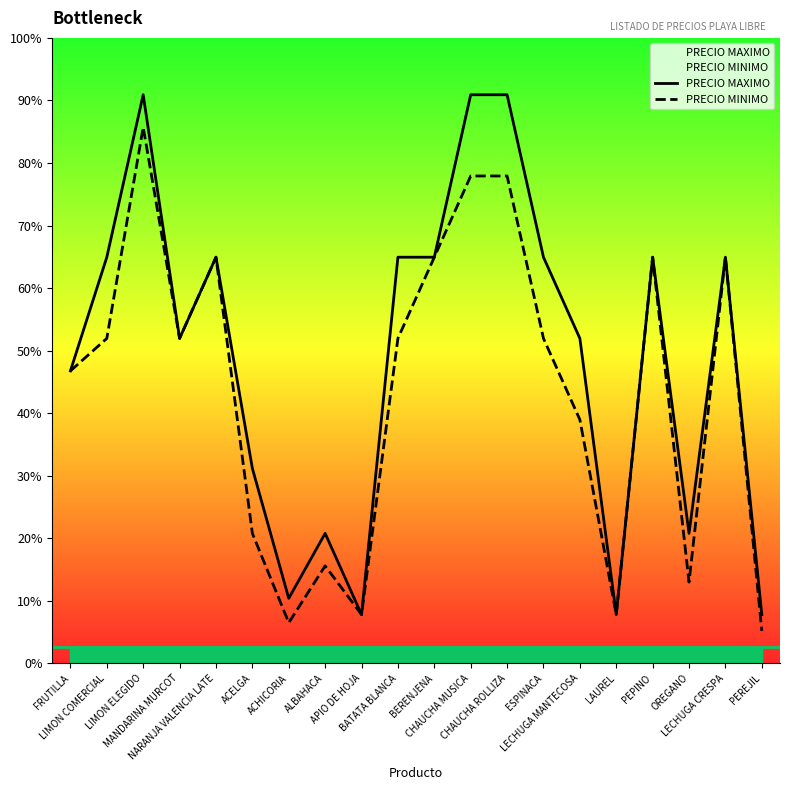

Which series has the largest total across all categories?

PRECIO MAXIMO